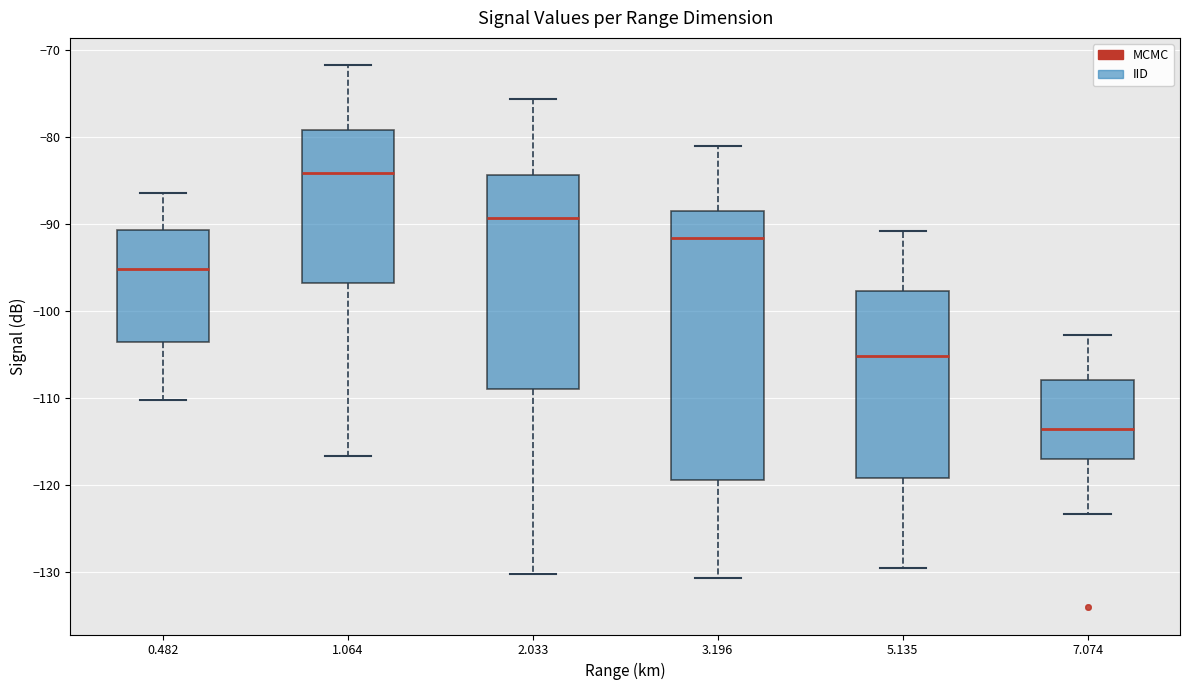

Which box has the lowest median line?

7.074